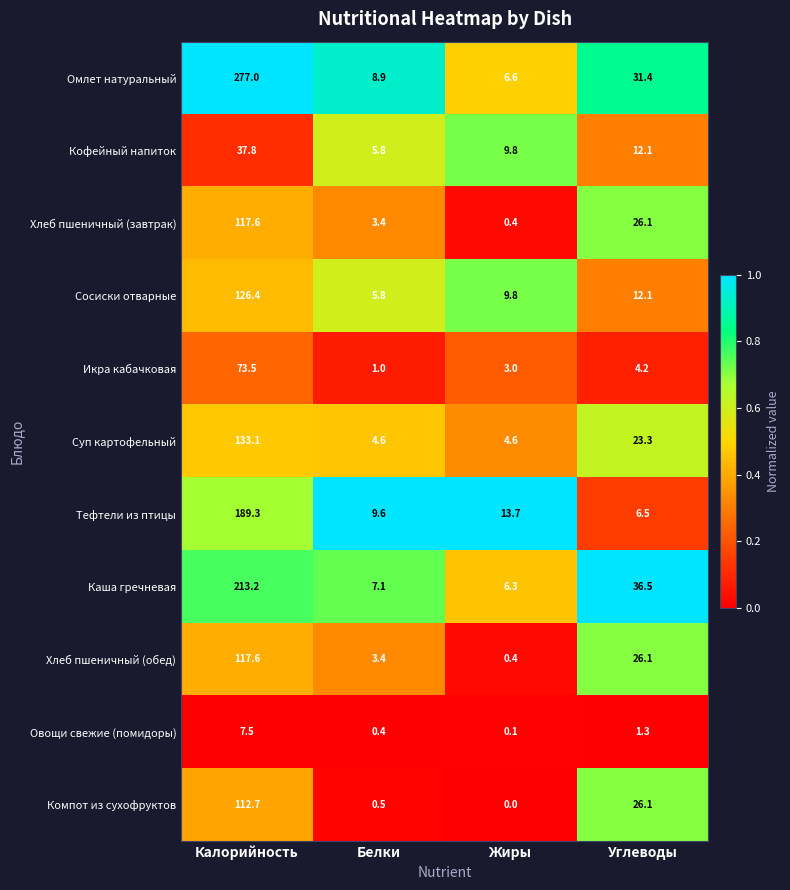

What is the difference between the highest and lowest values at Белки?

9.2